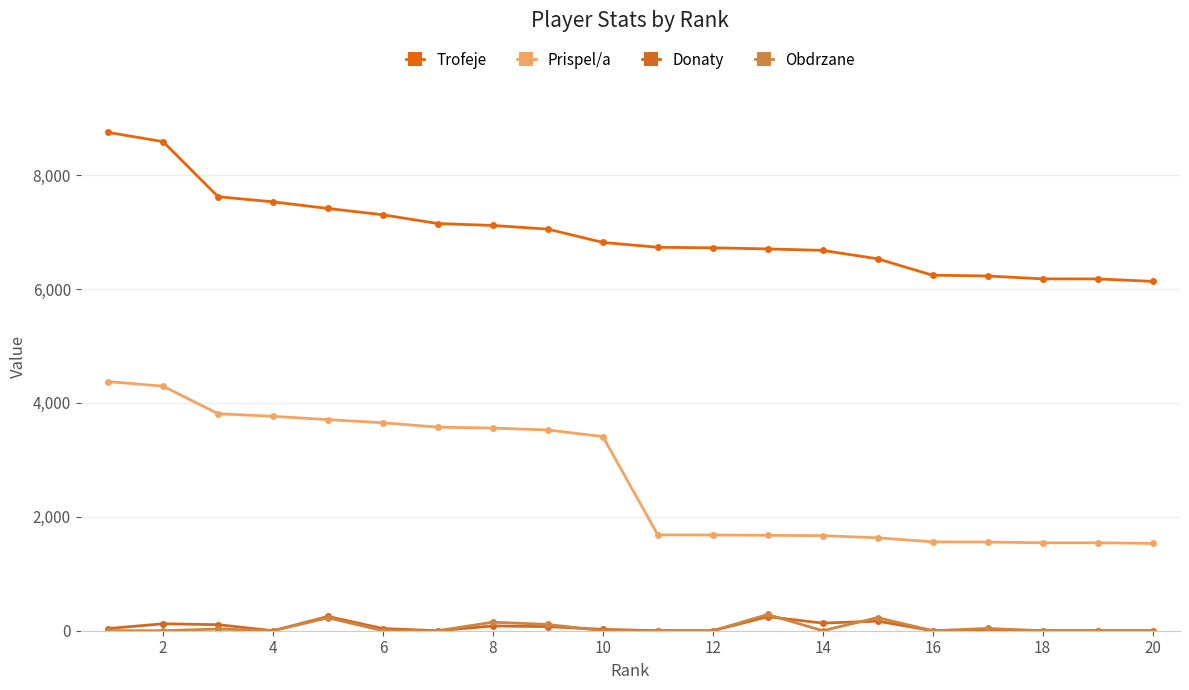

What is the value of the Trofeje point at the 18th from the left?

6178